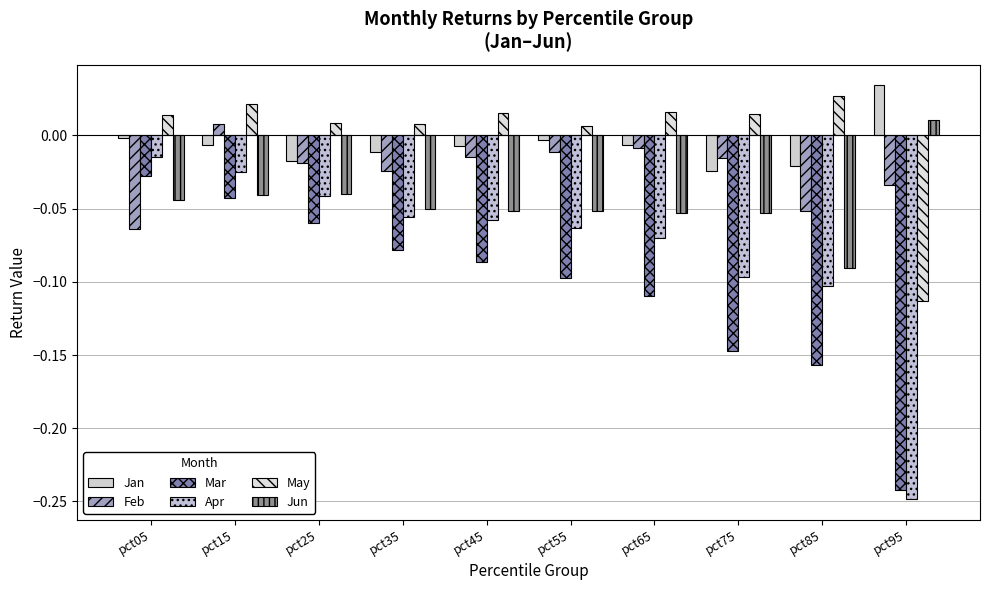

What is the difference between the maximum and minimum values in the Feb series?

0.1